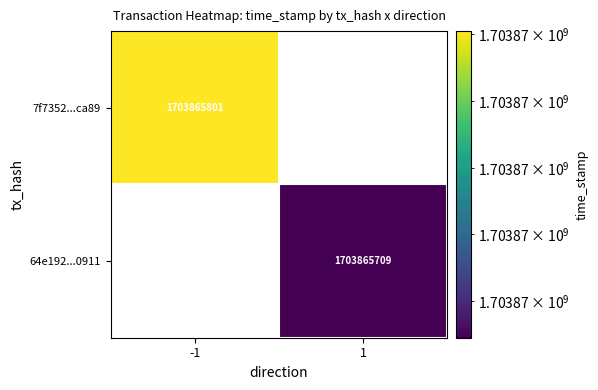

How many series are shown in this chart?

2